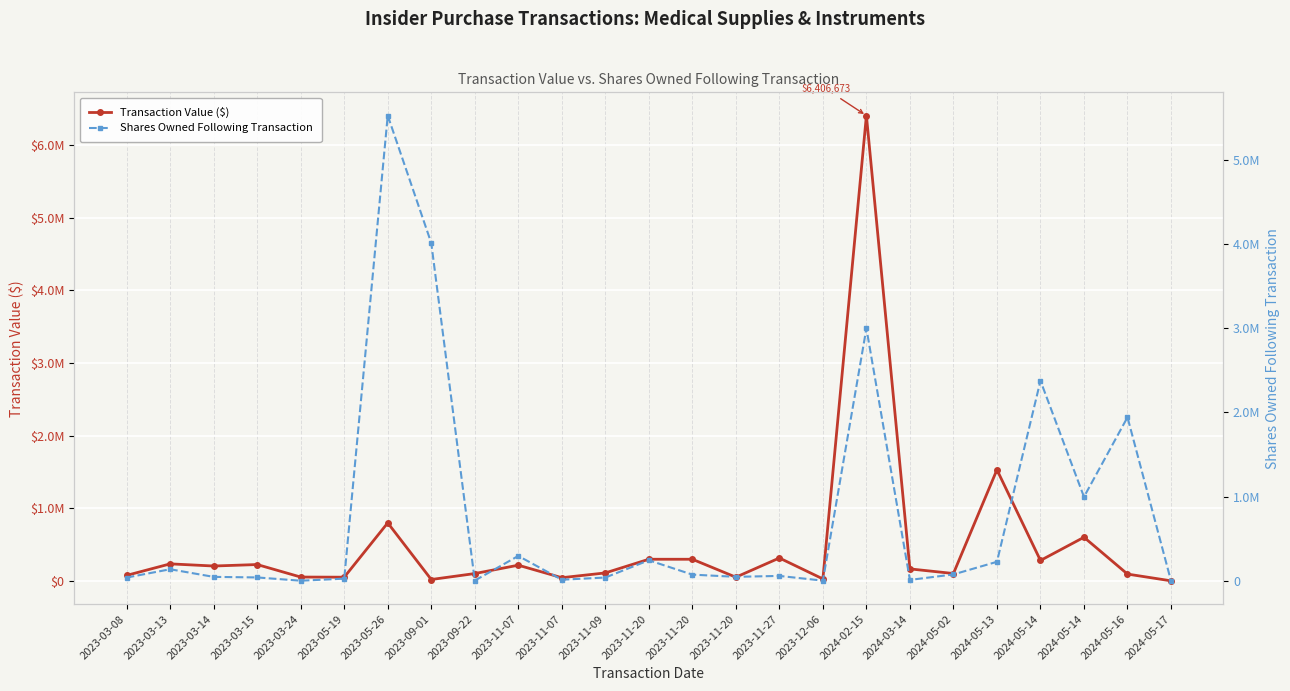

Which category has the lowest value in the Shares Owned Following Transaction series?

2024-05-17